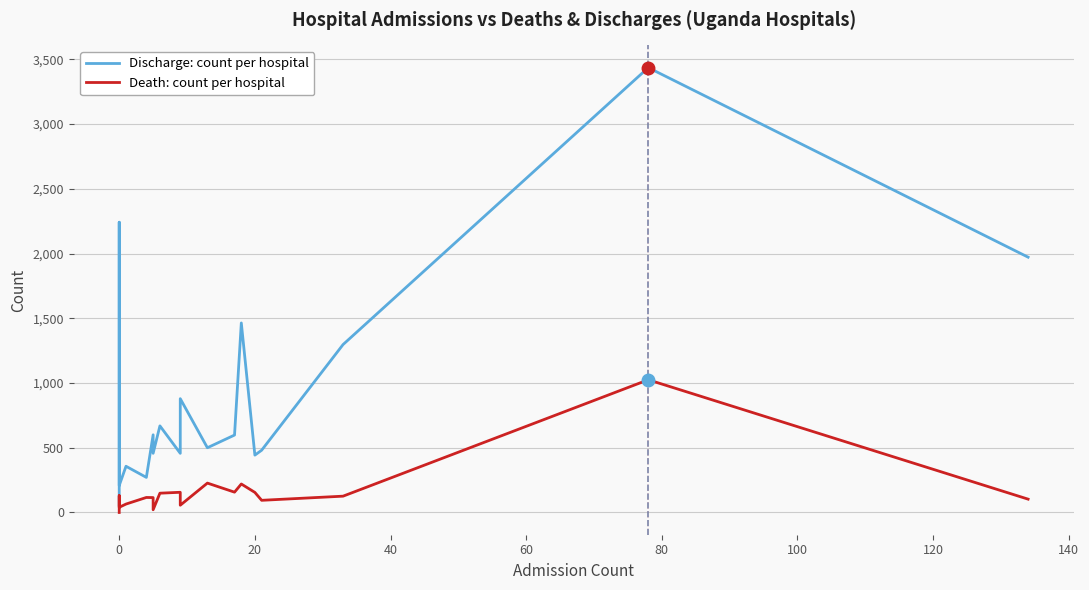

True or false: Discharge: count per hospital and Death: count per hospital intersect in this chart.

False